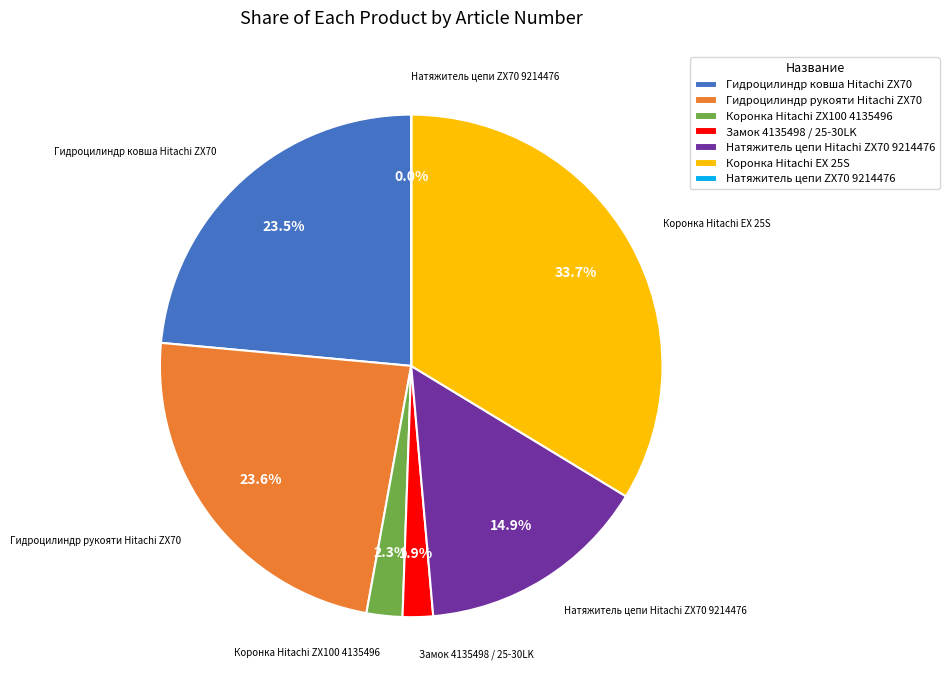

What is the largest slice in the pie chart?

Коронка Hitachi EX 25S